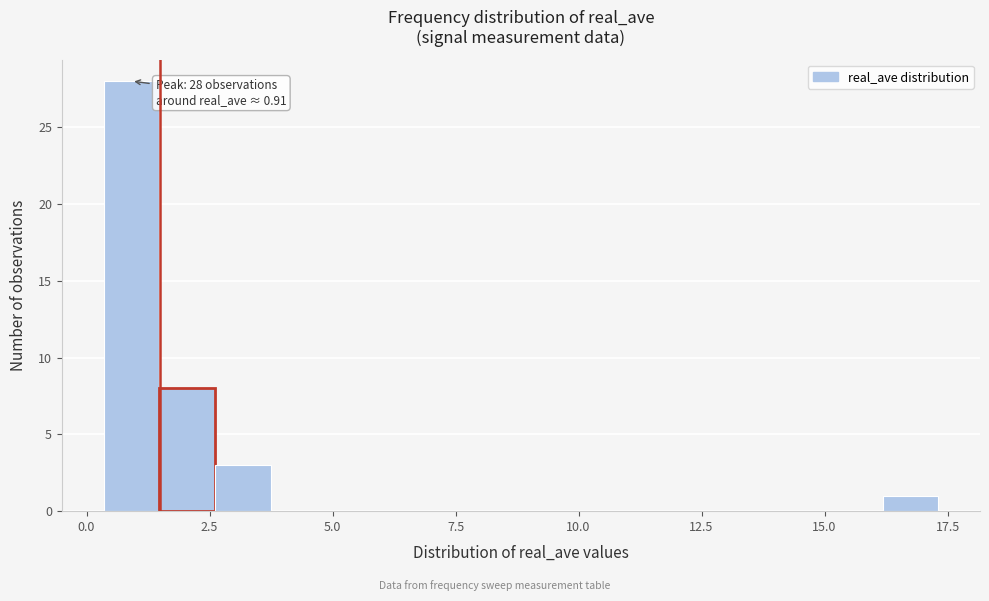

Read against the x-axis, roughly where is the centre of the tallest bar?

1.0